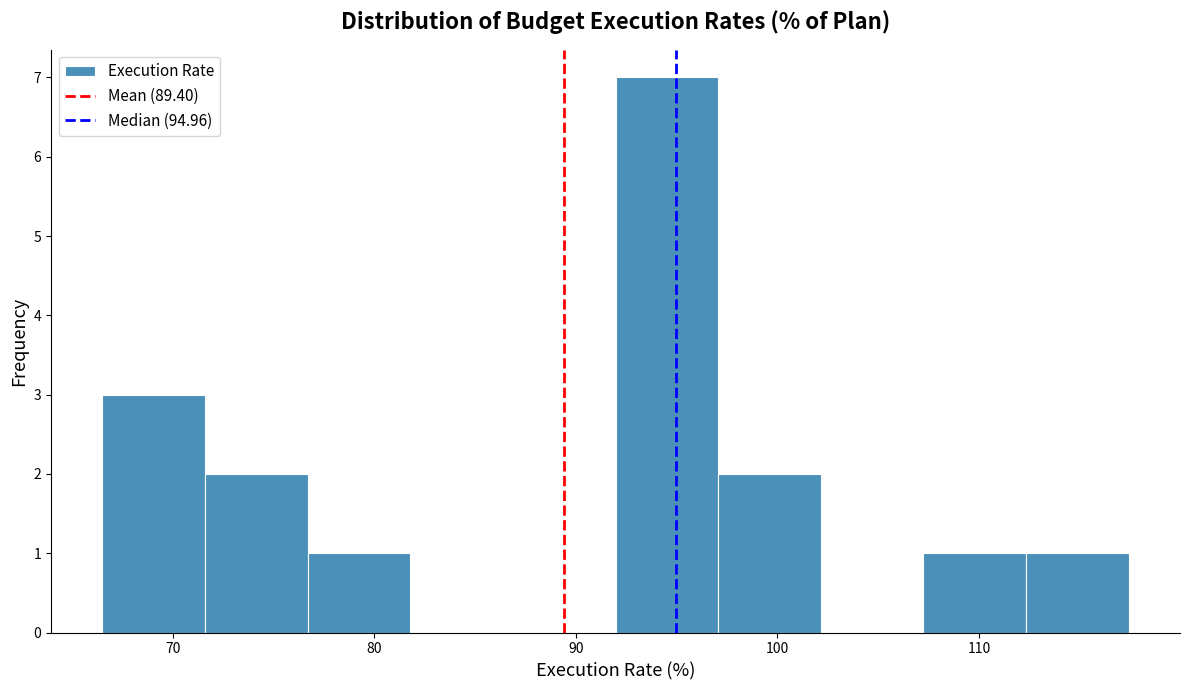

How tall is the bar that spans 77 to 82 on the x-axis? Neither the bar edges nor the heights are printed on the chart, so give them approximately, as read against the axes.

1